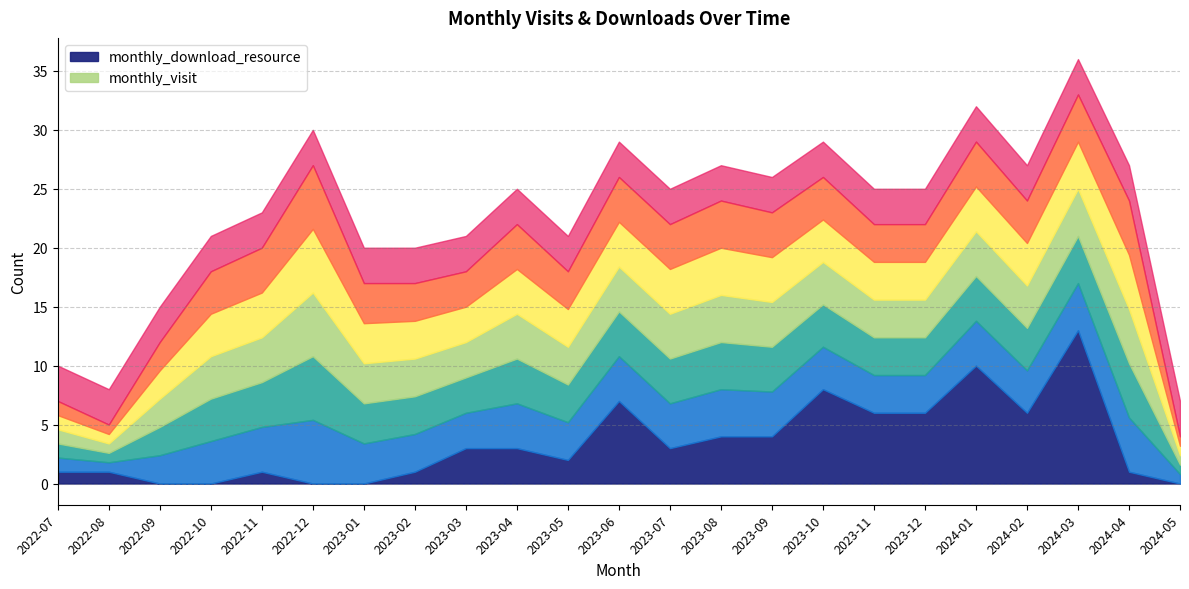

What position from the left is 2022-11?

5